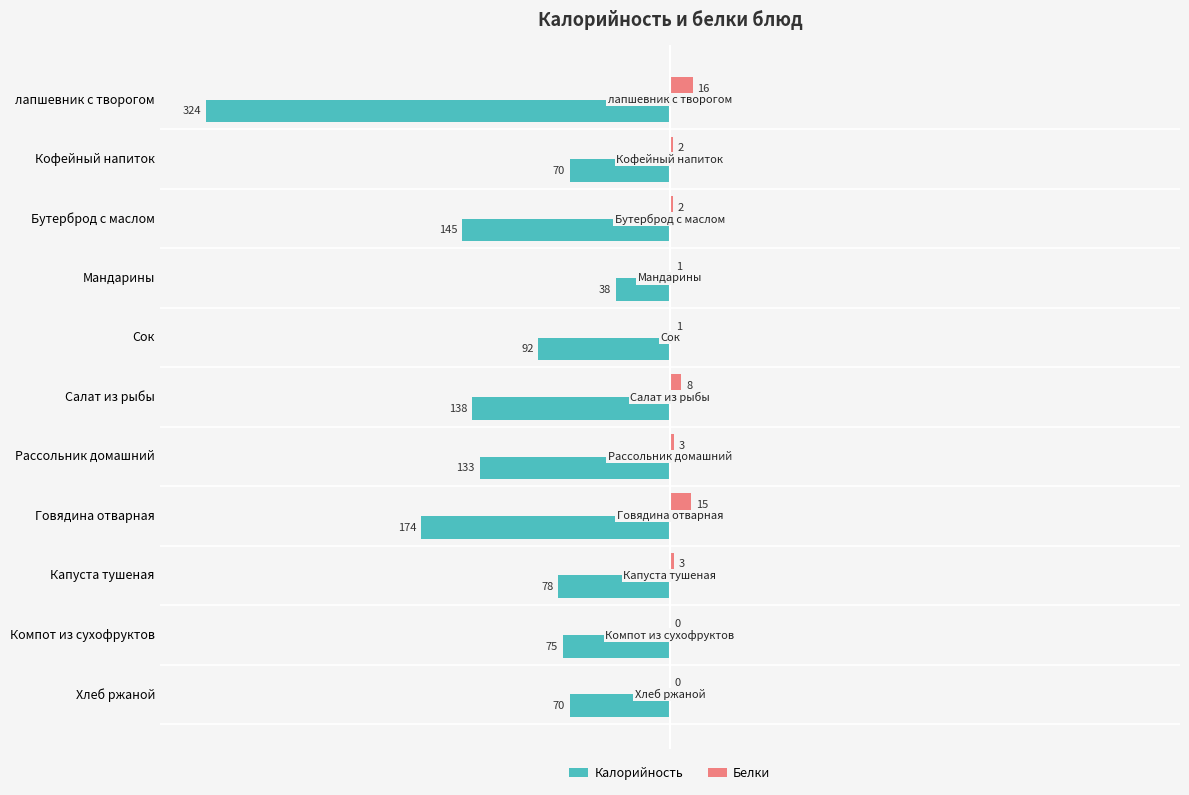

List the labels in order of Белки value, largest first.

0, 7, 5, 6, 8, 1, 2, 3, 4, 9, 10